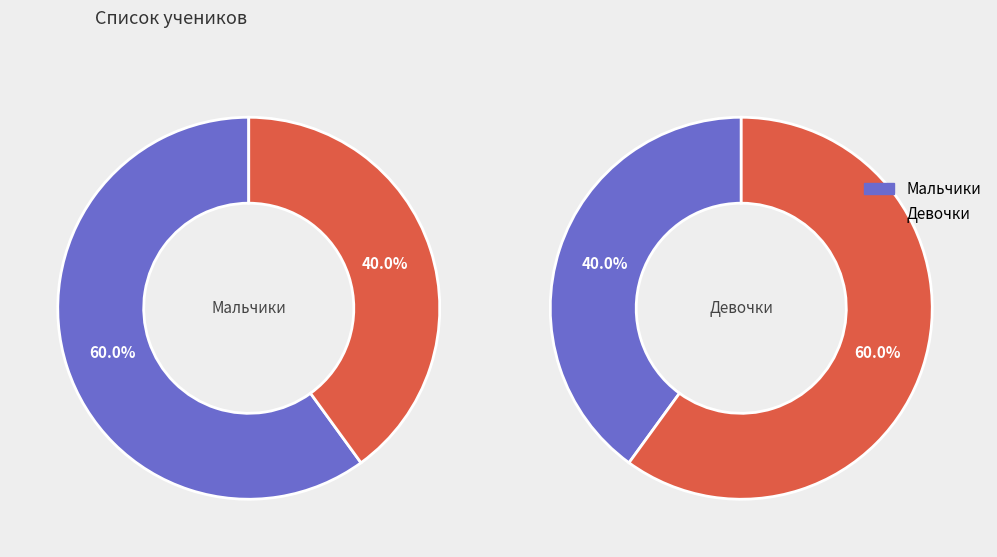

True or false: Девочки accounts for 46% of the total.

False